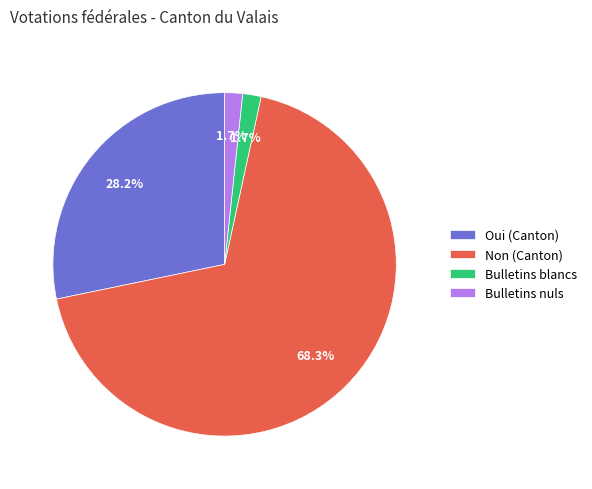

Does Non (Canton) represent more than half of the total?

Yes